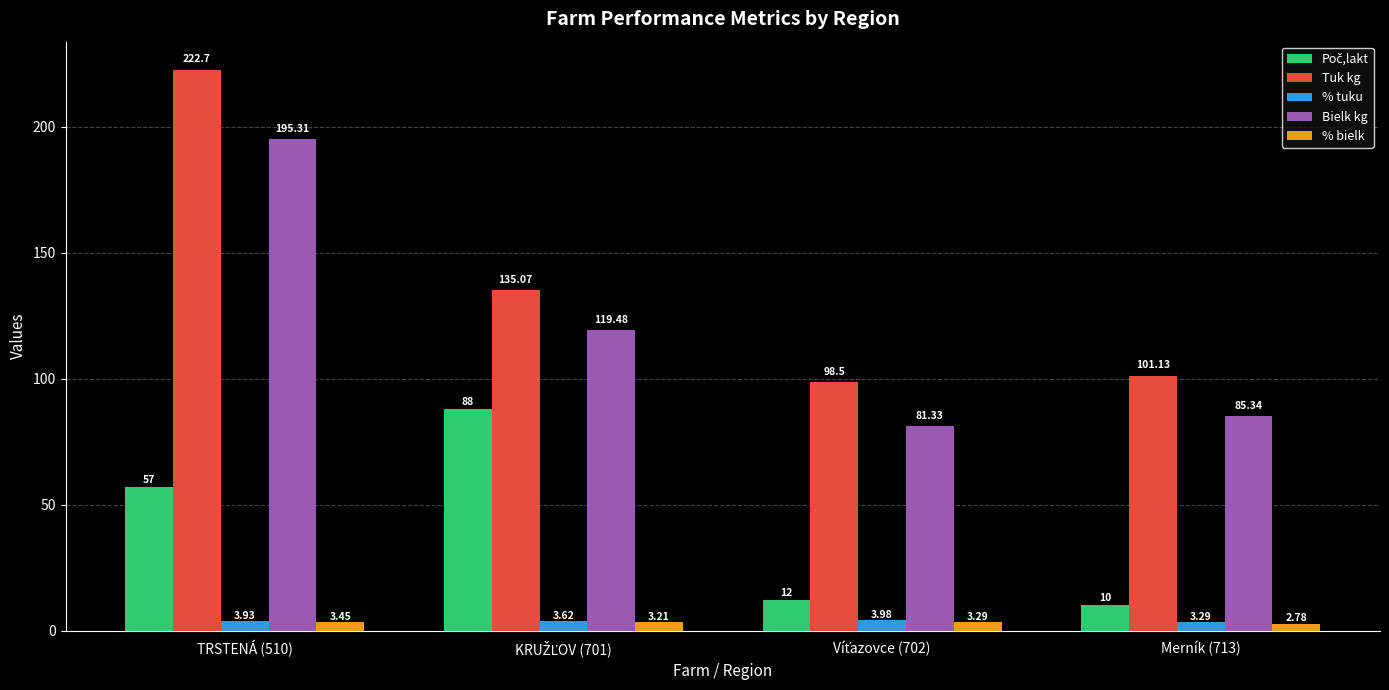

What is the greatest value displayed?

222.7